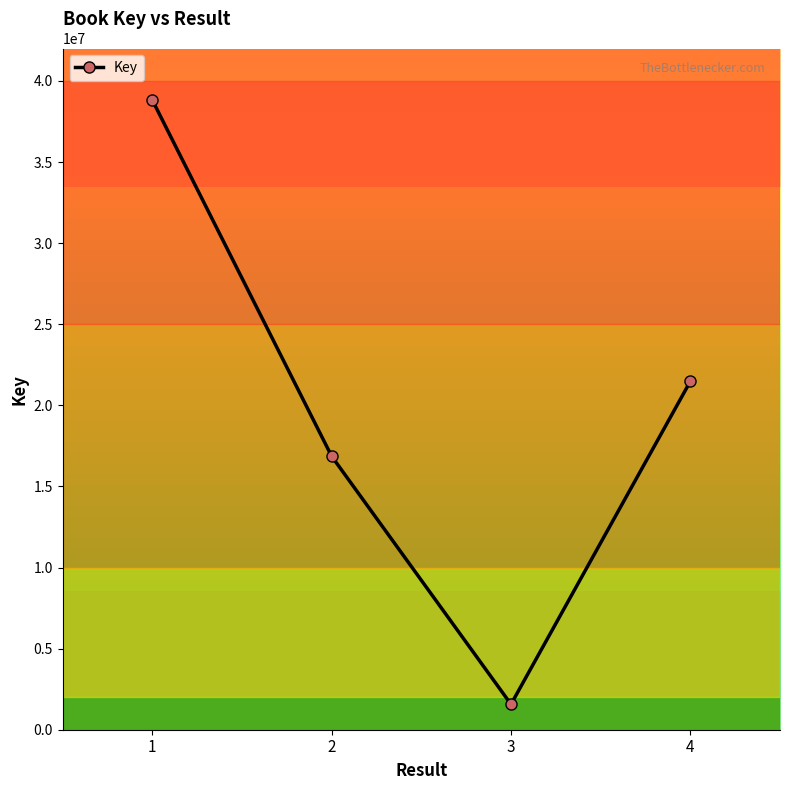

Rank the categories by value from lowest to highest.

3, 2, 4, 1